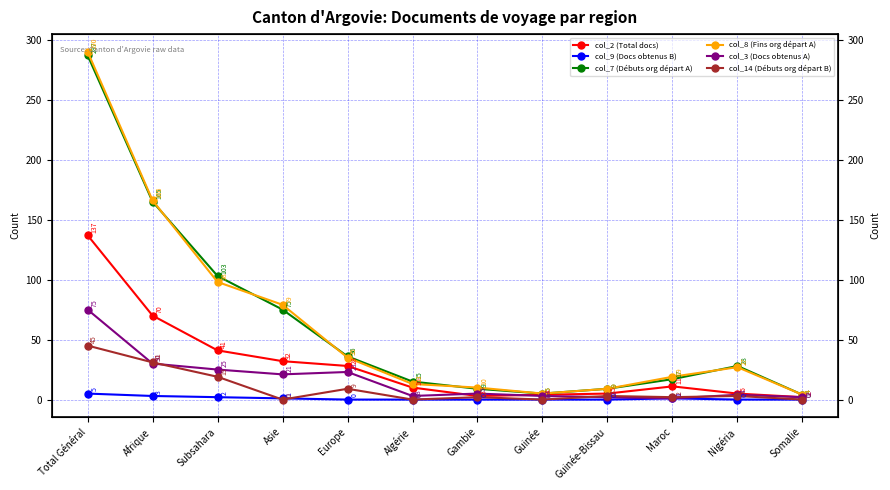

Reading left to right, what are all the values shown in this chart?

col_2 (Total docs): Total Général=137	Afrique=70	Subsahara=41	Asie=32	Europe=28	Algérie=10	Gambie=3	Guinée=4	Guinée-Bissau=5	Maroc=11	Nigéria=5	Somalie=2
col_9 (Docs obtenus B): Total Général=5	Afrique=3	Subsahara=2	Asie=1	Europe=0	Algérie=0	Gambie=0	Guinée=0	Guinée-Bissau=0	Maroc=1	Nigéria=0	Somalie=0
col_7 (Débuts org départ A): Total Général=287	Afrique=165	Subsahara=103	Asie=75	Europe=36	Algérie=15	Gambie=9	Guinée=5	Guinée-Bissau=9	Maroc=17	Nigéria=28	Somalie=4
col_8 (Fins org départ A): Total Général=290	Afrique=166	Subsahara=98	Asie=79	Europe=35	Algérie=13	Gambie=10	Guinée=5	Guinée-Bissau=9	Maroc=19	Nigéria=27	Somalie=4
col_3 (Docs obtenus A): Total Général=75	Afrique=30	Subsahara=25	Asie=21	Europe=23	Algérie=3	Gambie=5	Guinée=3	Guinée-Bissau=2	Maroc=1	Nigéria=4	Somalie=2
col_14 (Débuts org départ B): Total Général=45	Afrique=31	Subsahara=19	Asie=0	Europe=9	Algérie=0	Gambie=2	Guinée=0	Guinée-Bissau=3	Maroc=2	Nigéria=3	Somalie=0